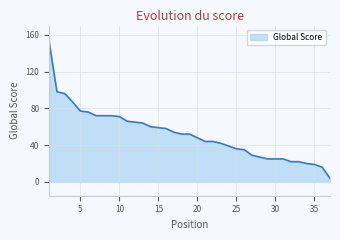

What is the maximum value shown in the chart?

152